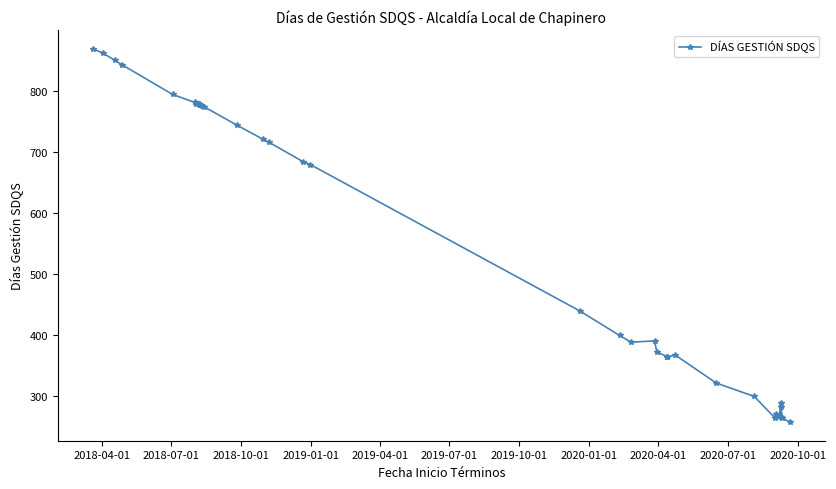

How many data points are less than 679?

20